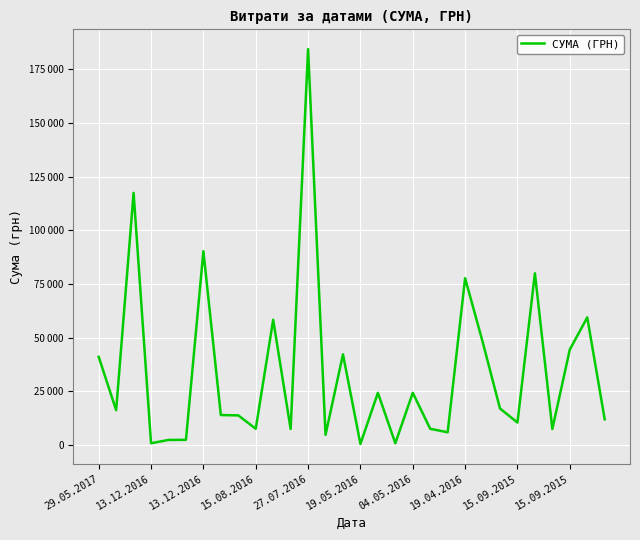

Is this an area chart (filled region under the line)?

No